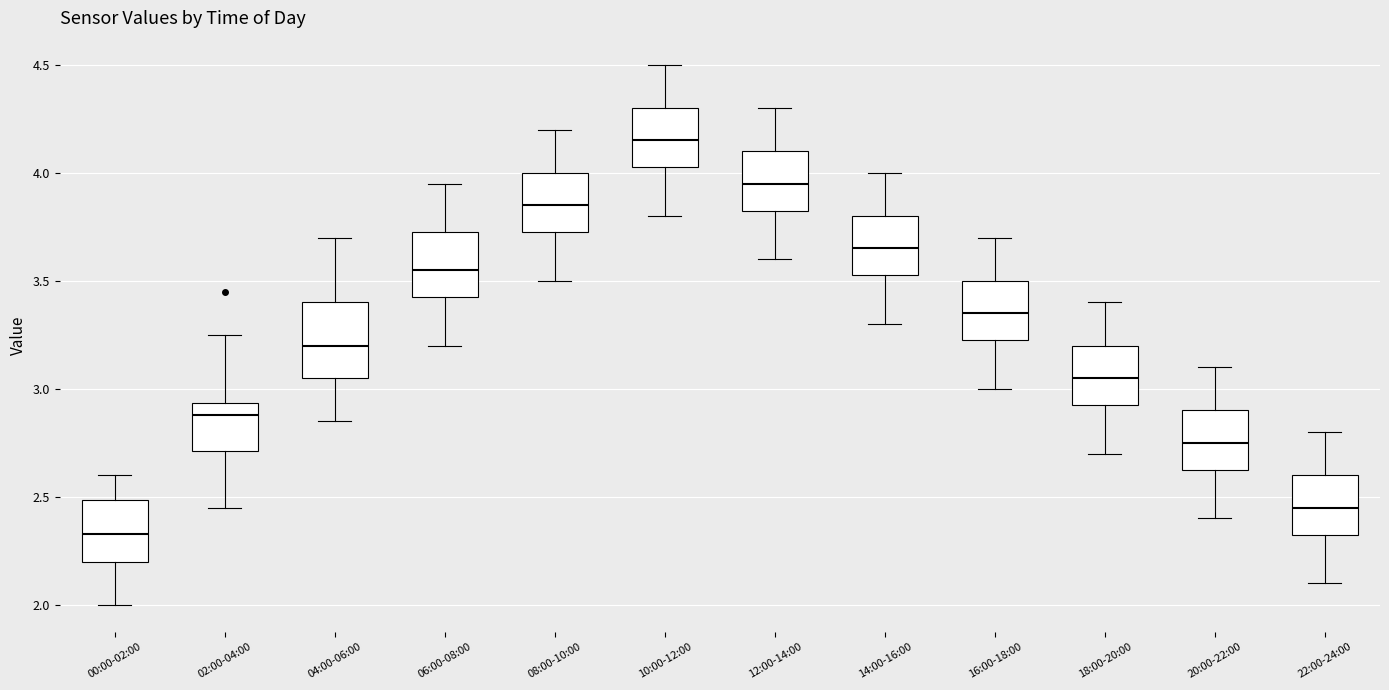

Which box has the highest median line?

10:00-12:00